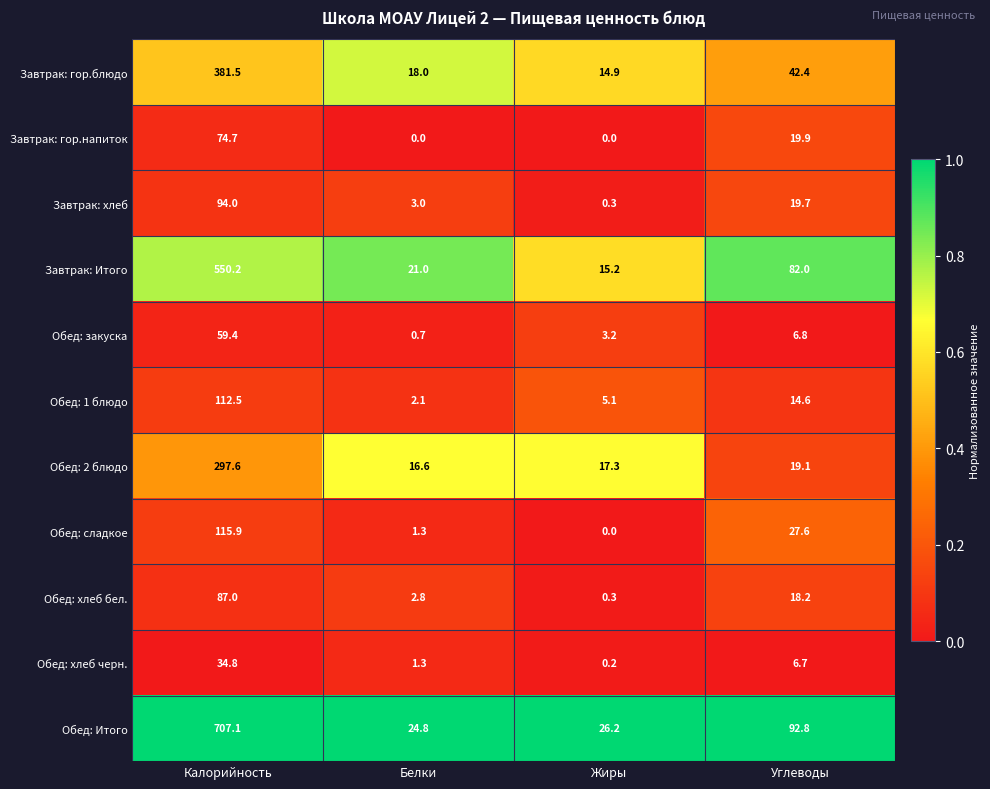

The Обед: 2 блюдо series shows 297.6 at Калорийность. True or false?

True